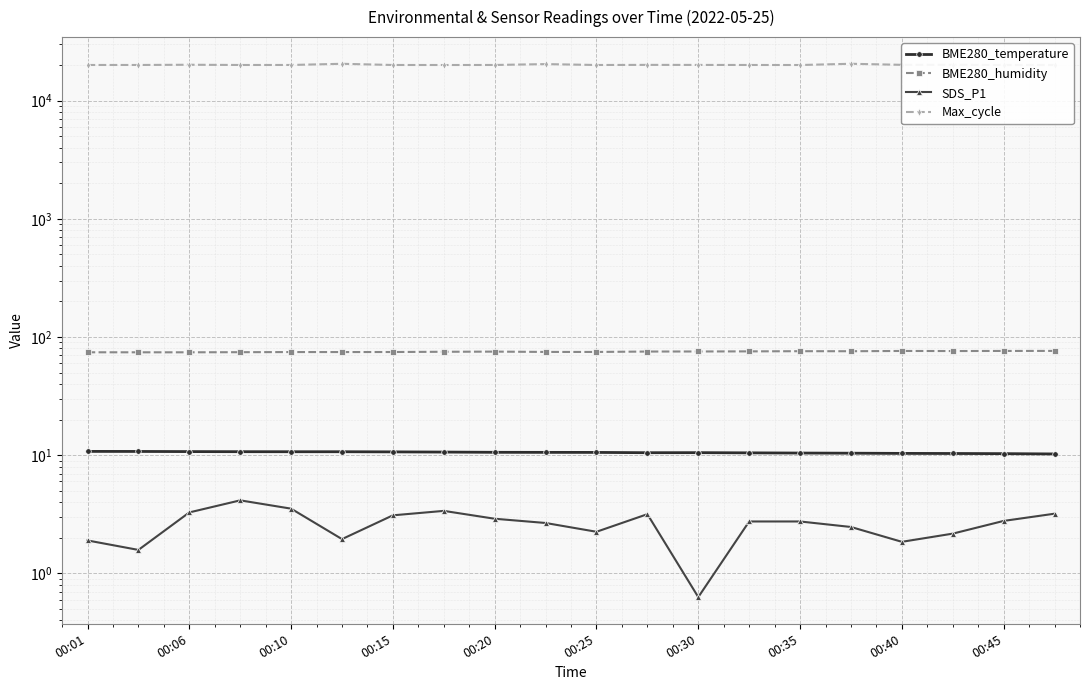

What is the total value across all series at 00:35?

20114.0